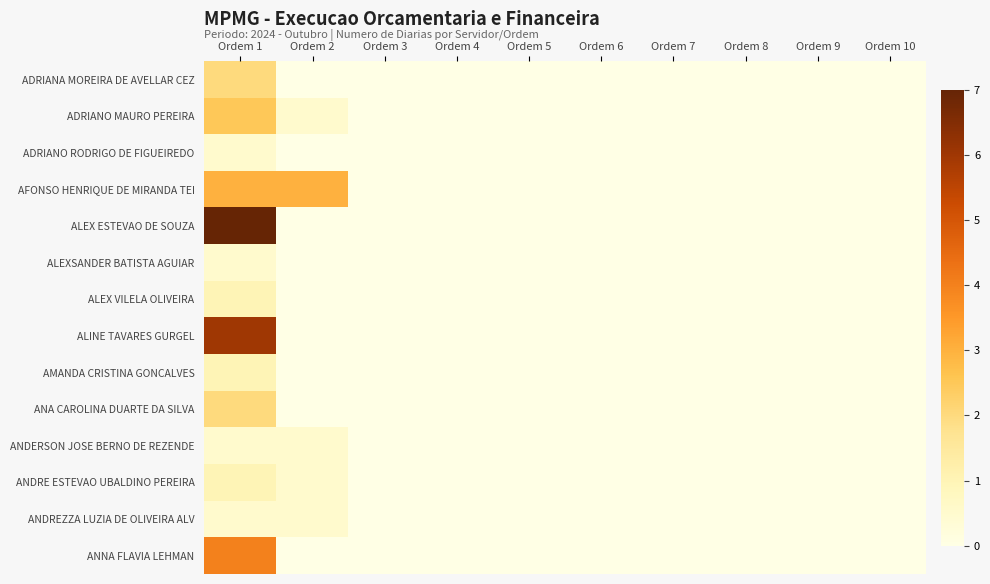

Rank the series at Ordem 10 from lowest to highest value.

ADRIANA MOREIRA DE AVELLAR CEZ, ADRIANO MAURO PEREIRA, ADRIANO RODRIGO DE FIGUEIREDO, AFONSO HENRIQUE DE MIRANDA TEI, ALEX ESTEVAO DE SOUZA, ALEXSANDER BATISTA AGUIAR, ALEX VILELA OLIVEIRA, ALINE TAVARES GURGEL, AMANDA CRISTINA GONCALVES, ANA CAROLINA DUARTE DA SILVA, ANDERSON JOSE BERNO DE REZENDE, ANDRE ESTEVAO UBALDINO PEREIRA, ANDREZZA LUZIA DE OLIVEIRA ALV, ANNA FLAVIA LEHMAN